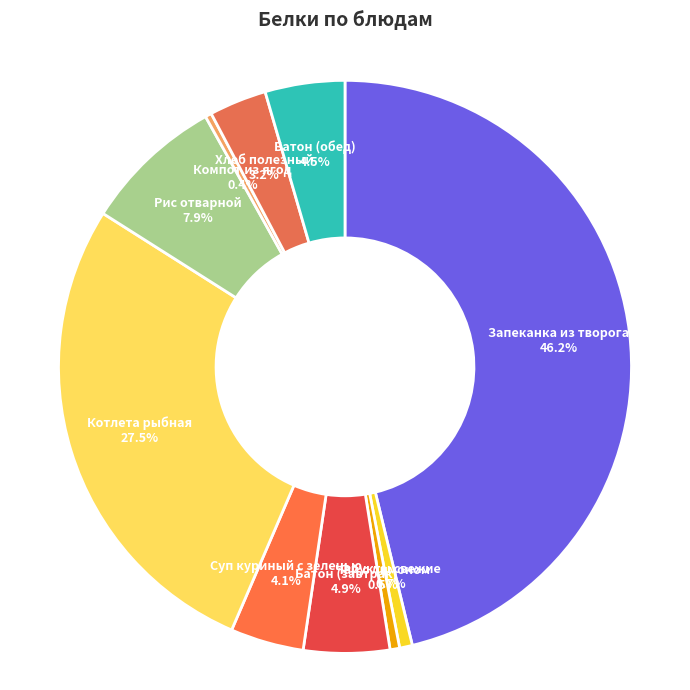

Is it true that Суп куриный с зеленью is 19% of the pie?

False